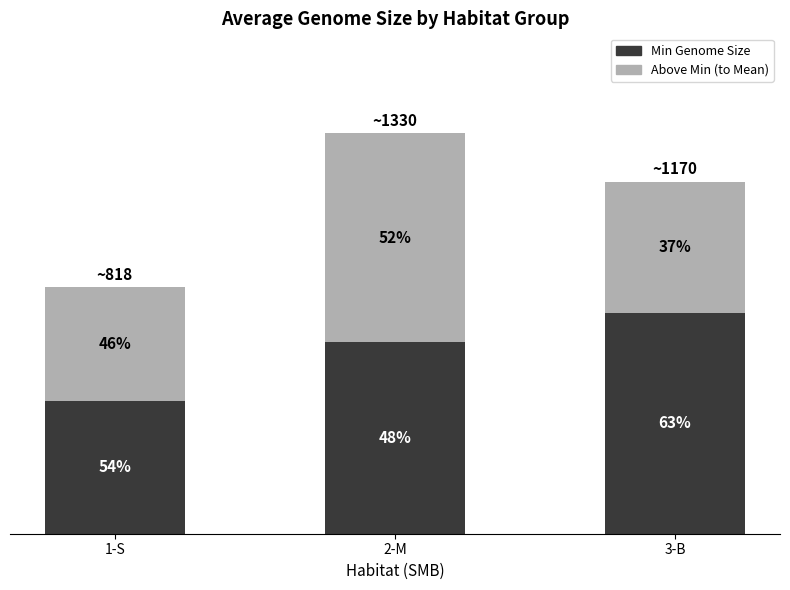

What are all the series names shown in the legend?

Min Genome Size, Above Min (to Mean)